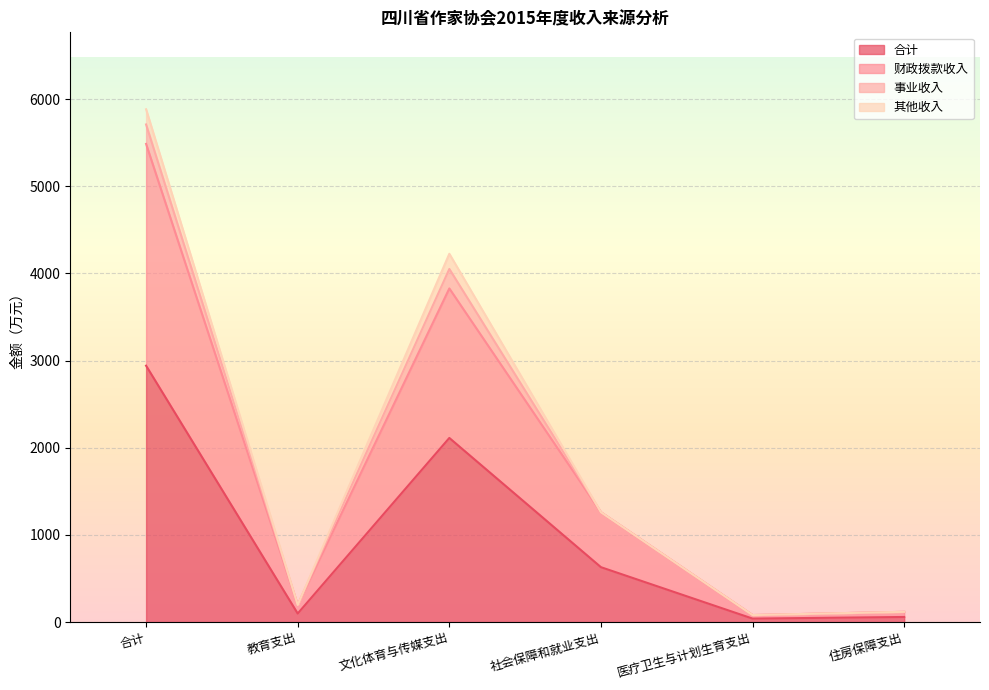

What is the highest value of the 合计 series?

2941.4